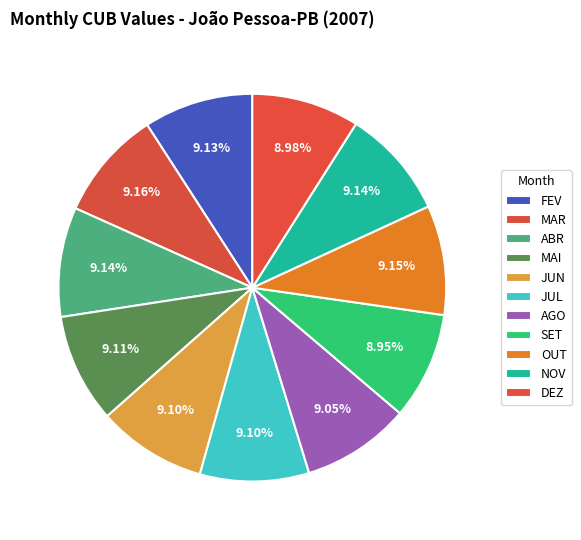

To the nearest percent, what is the combined percentage of DEZ and MAR?

18%